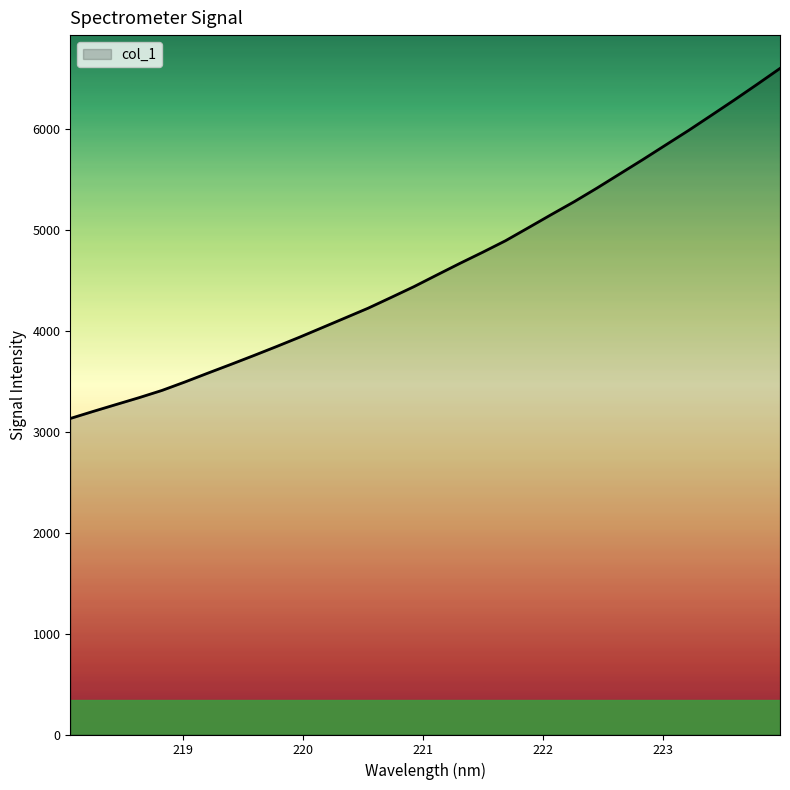

What is the smallest value displayed?

3129.1